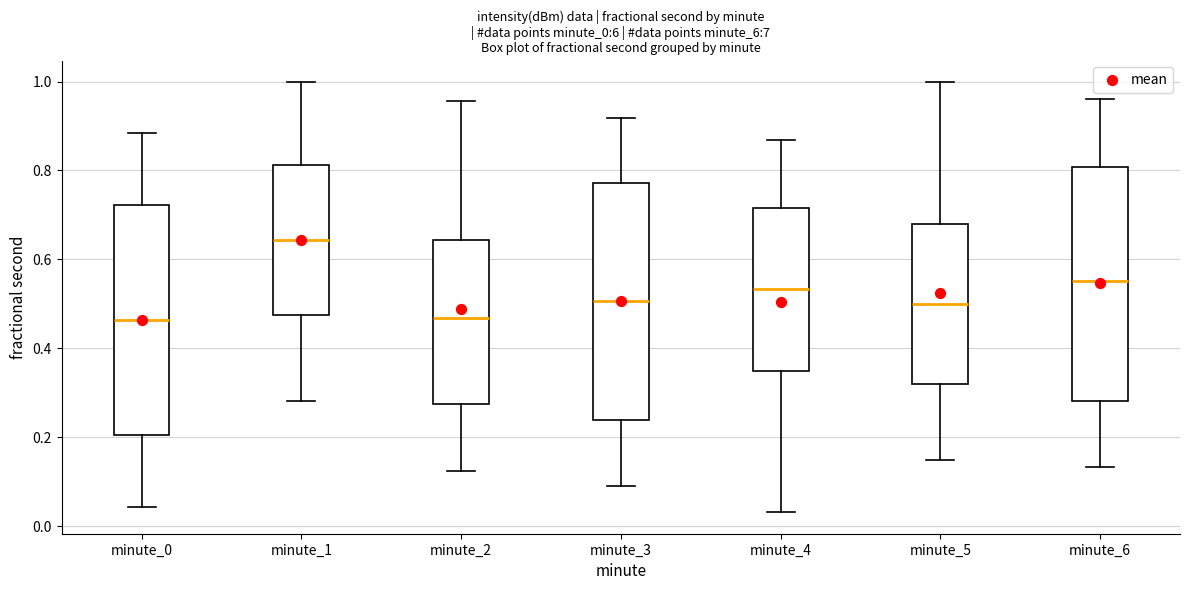

Reading left to right, read every box against the y-axis: the position of its median line, the range the box covers, and the ends of its whiskers. The values are not printed on the chart, so give them approximately, as read against the axis.

minute_0: median 0.46, box 0.20 to 0.72, whiskers 0.04 to 0.88
minute_1: median 0.64, box 0.48 to 0.82, whiskers 0.28 to 1.00
minute_2: median 0.46, box 0.28 to 0.64, whiskers 0.12 to 0.96
minute_3: median 0.50, box 0.24 to 0.78, whiskers 0.10 to 0.92
minute_4: median 0.54, box 0.34 to 0.72, whiskers 0.04 to 0.86
minute_5: median 0.50, box 0.32 to 0.68, whiskers 0.16 to 1.00
minute_6: median 0.56, box 0.28 to 0.80, whiskers 0.14 to 0.96